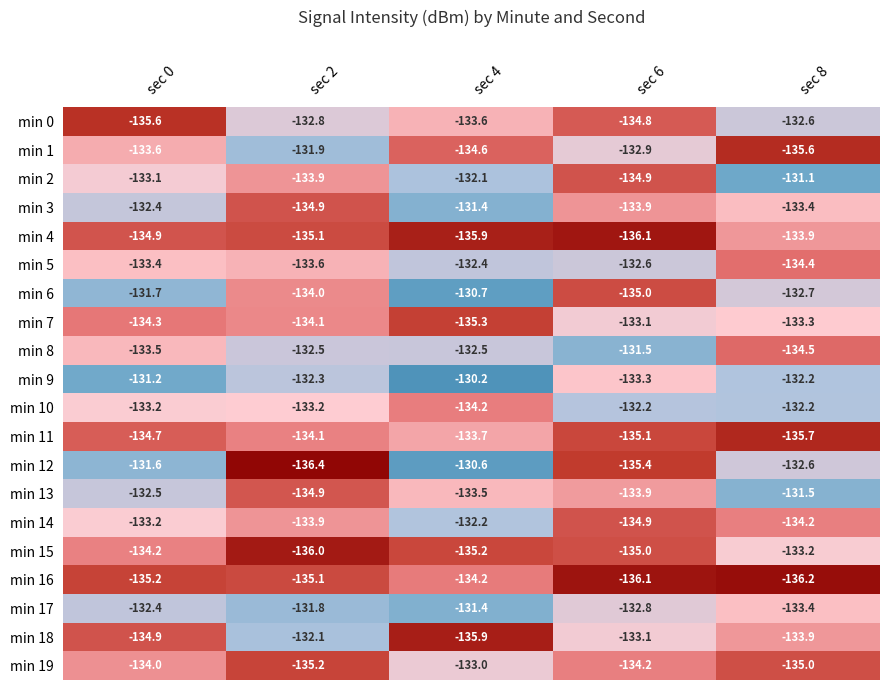

What is the sum of all min 9 values?

-659.2